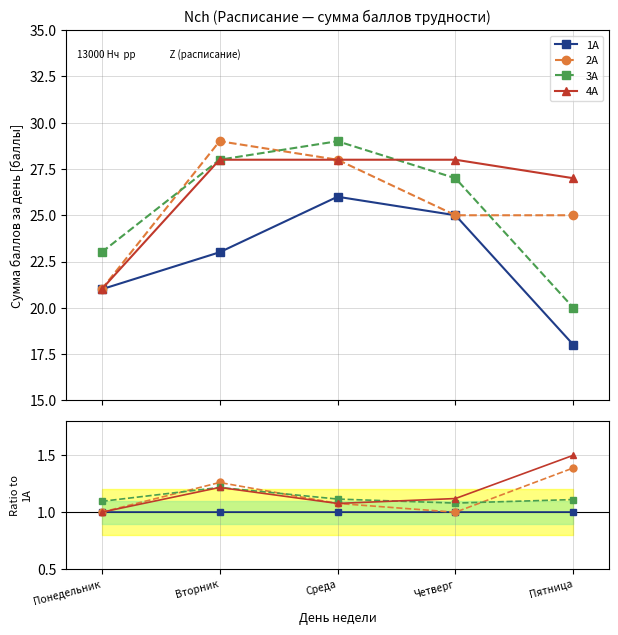

What is the difference between the highest and lowest values at Понедельник?

0.1